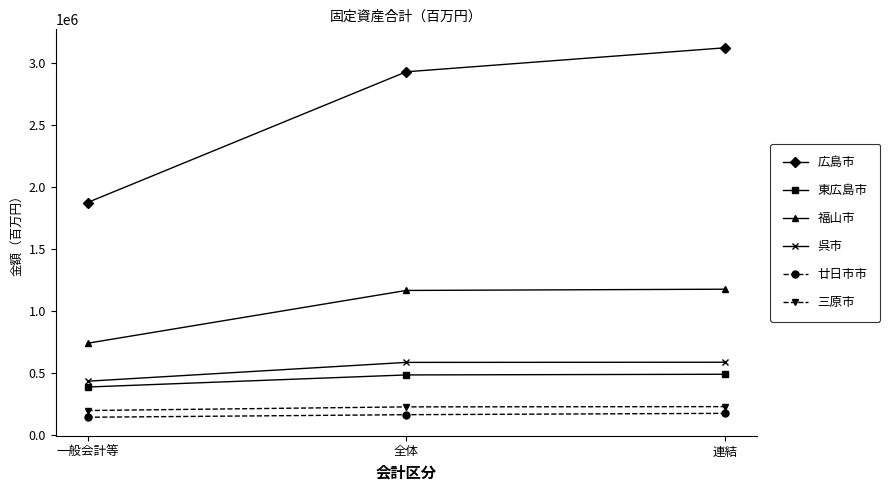

How many 広島市 values are between 1875196 and 3123153?

3